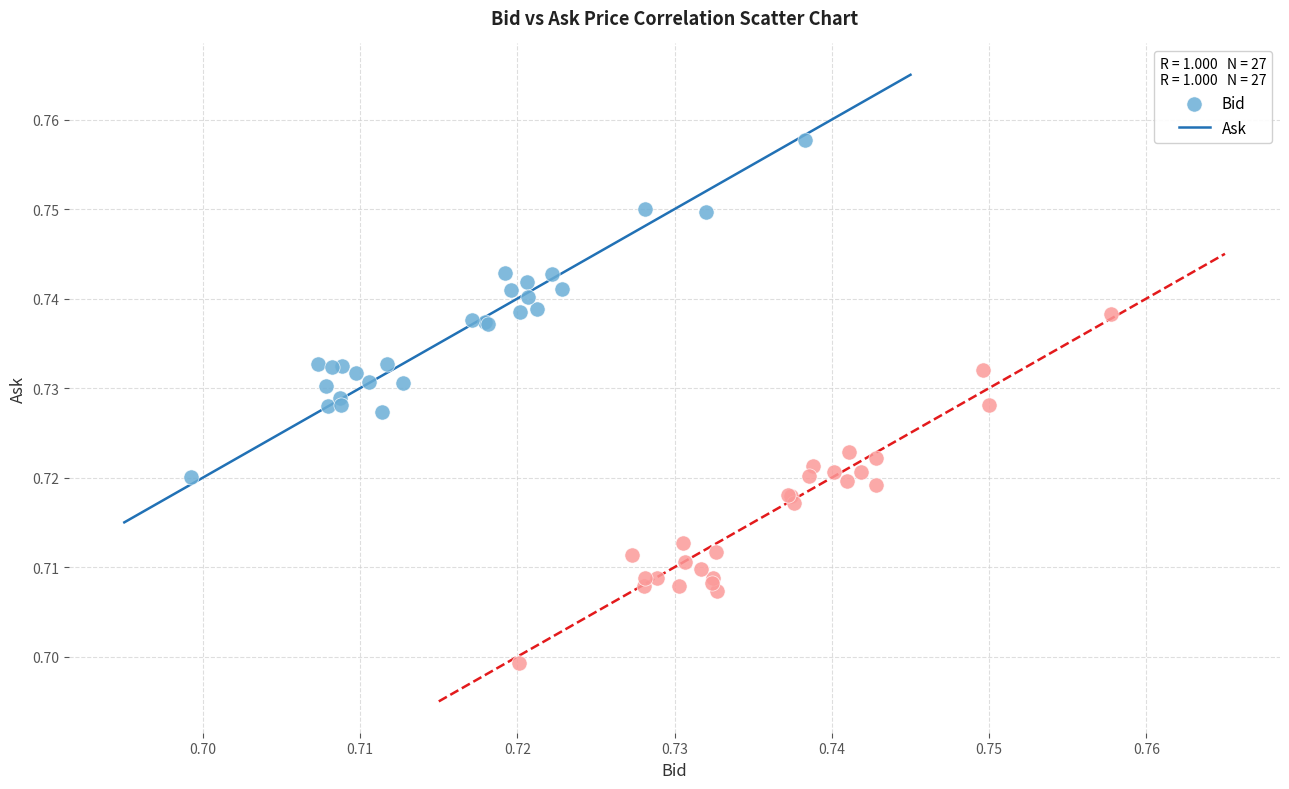

Which series contains the lowest Y value?

Ask